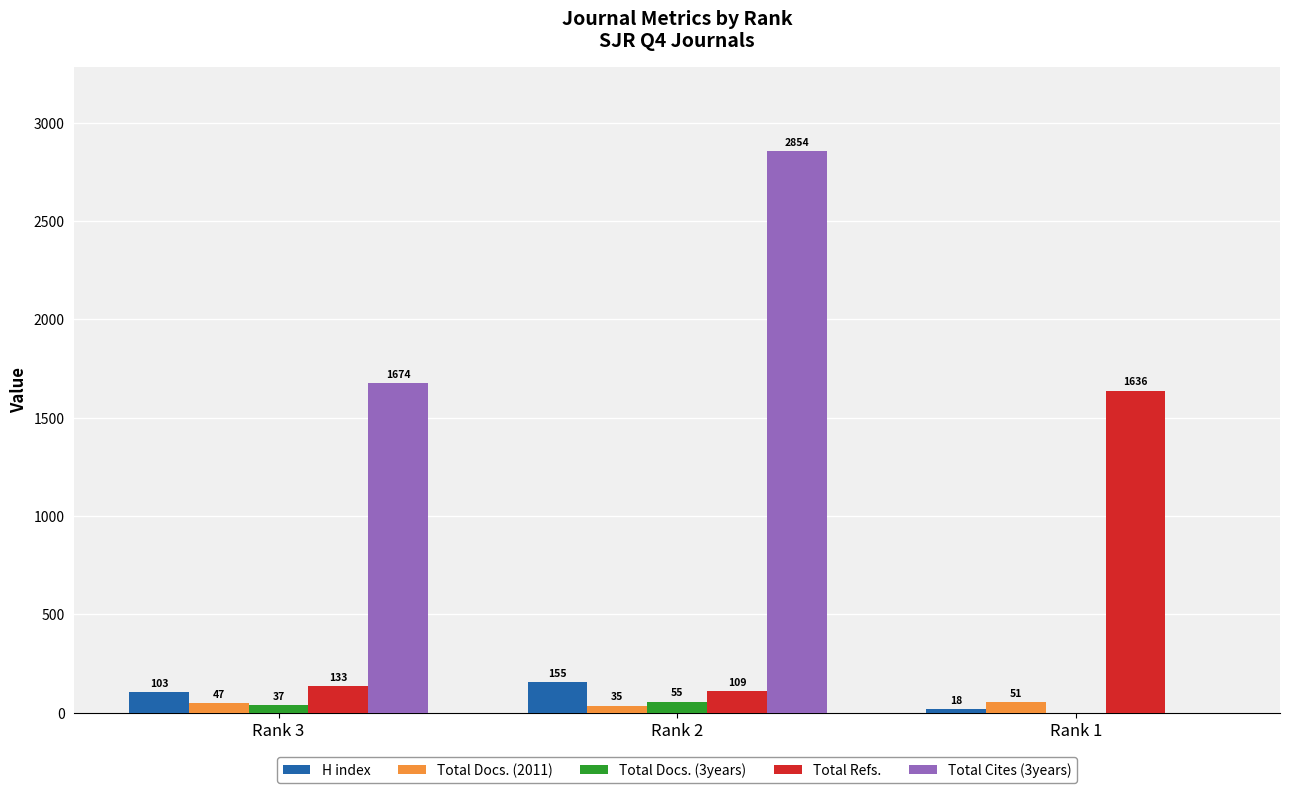

How many groups of bars are there?

3